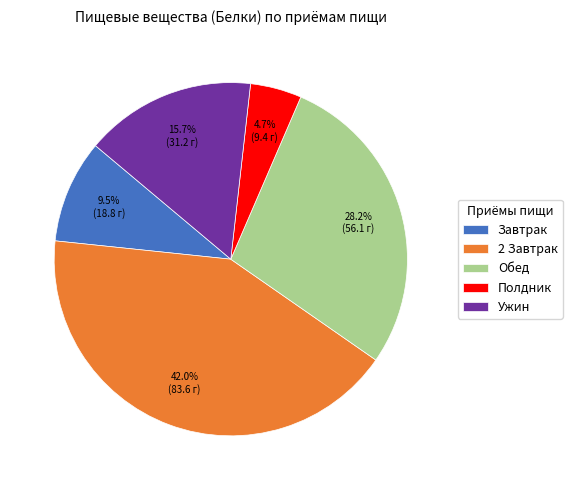

Which has a higher value, Ужин or 2 Завтрак?

2 Завтрак